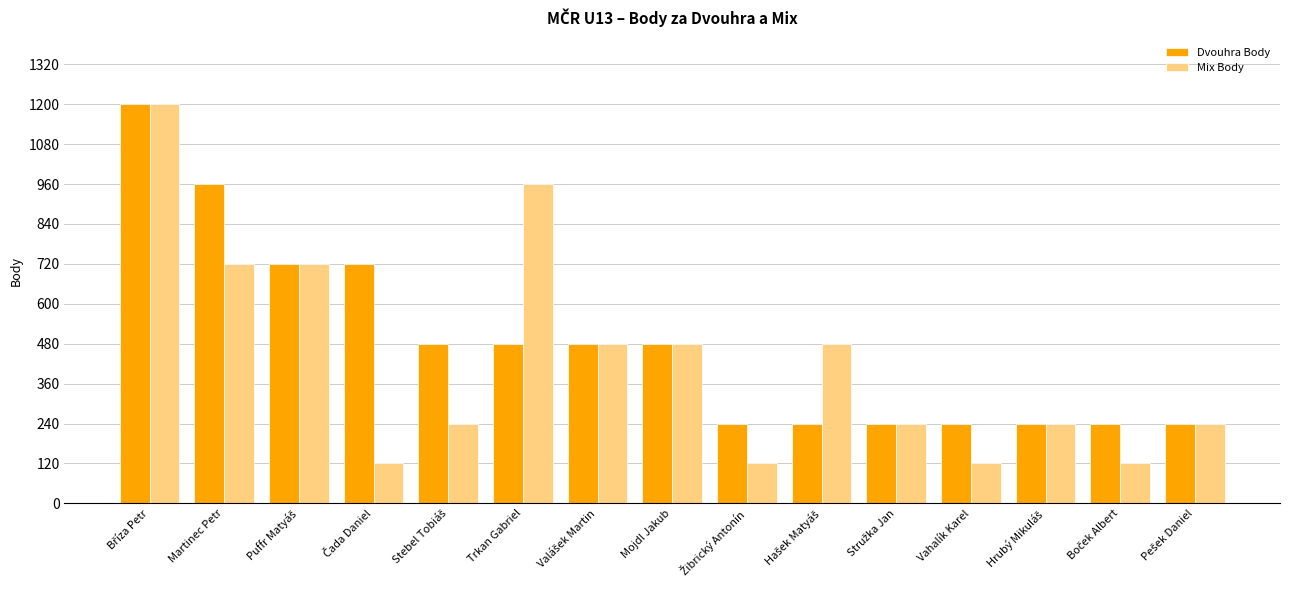

The value of Mix Body at Trkan Gabriel is 426. True or false?

False